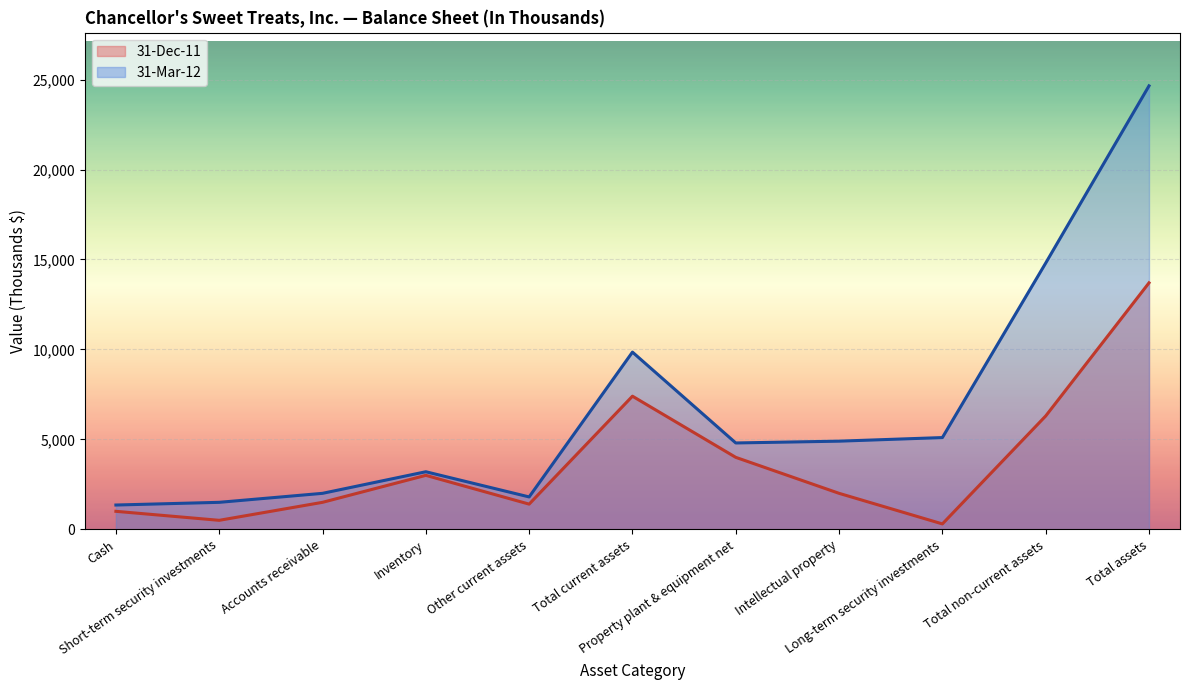

How many values in the 31-Dec-11 series are below 2000?

5